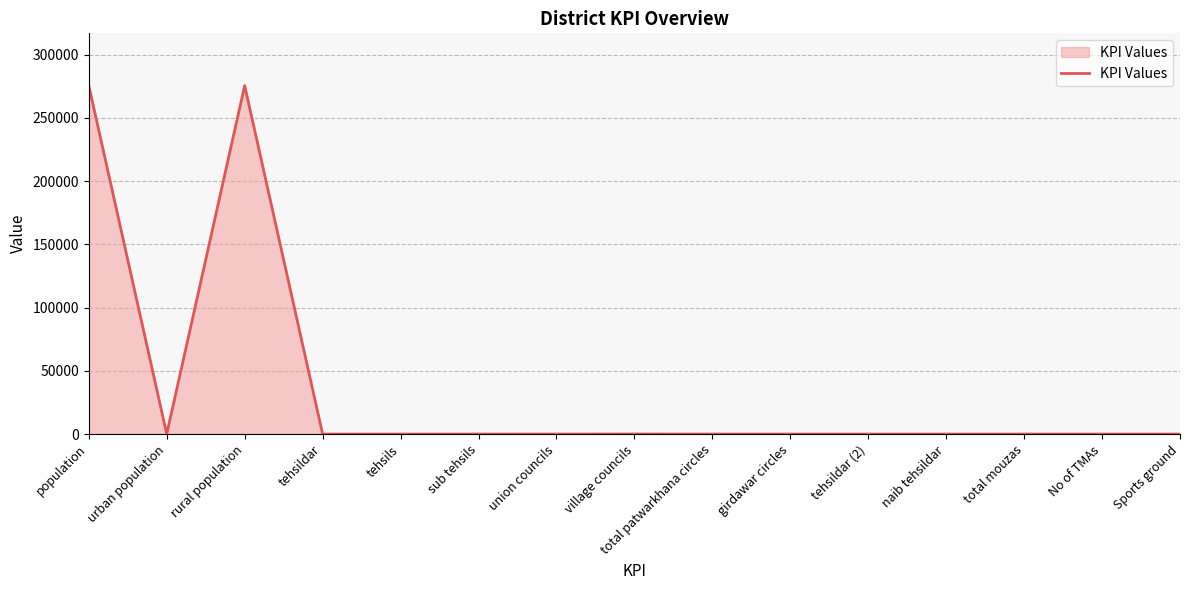

Is it true that the value at tehsildar (2) is 2?

True